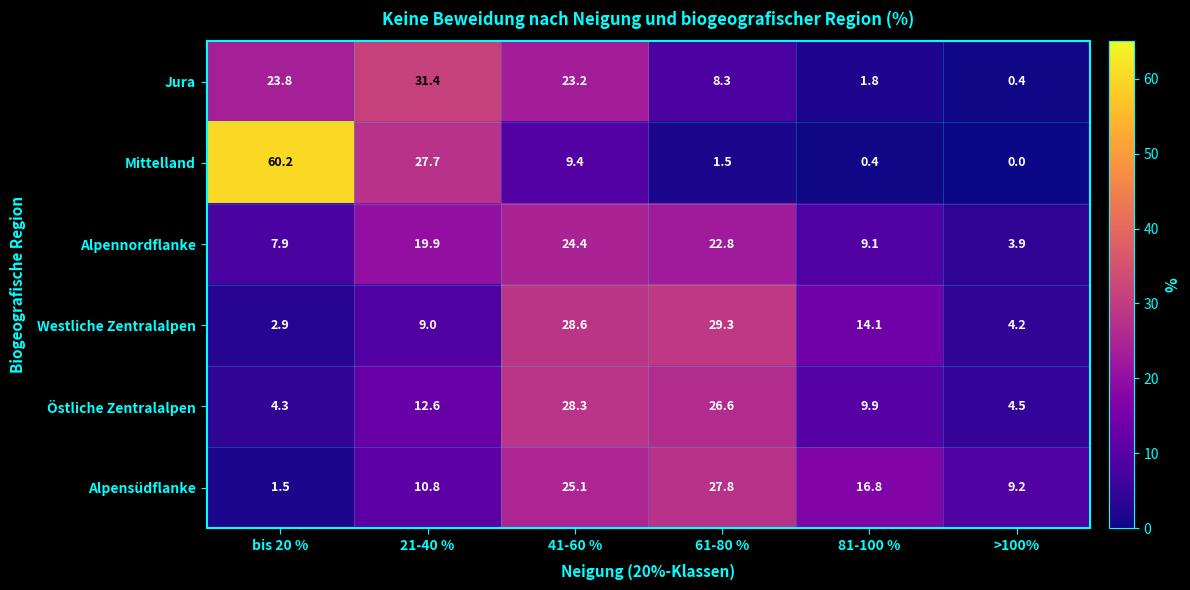

List the series in order of their peak value, lowest first.

Alpennordflanke, Alpensüdflanke, Östliche Zentralalpen, Westliche Zentralalpen, Jura, Mittelland